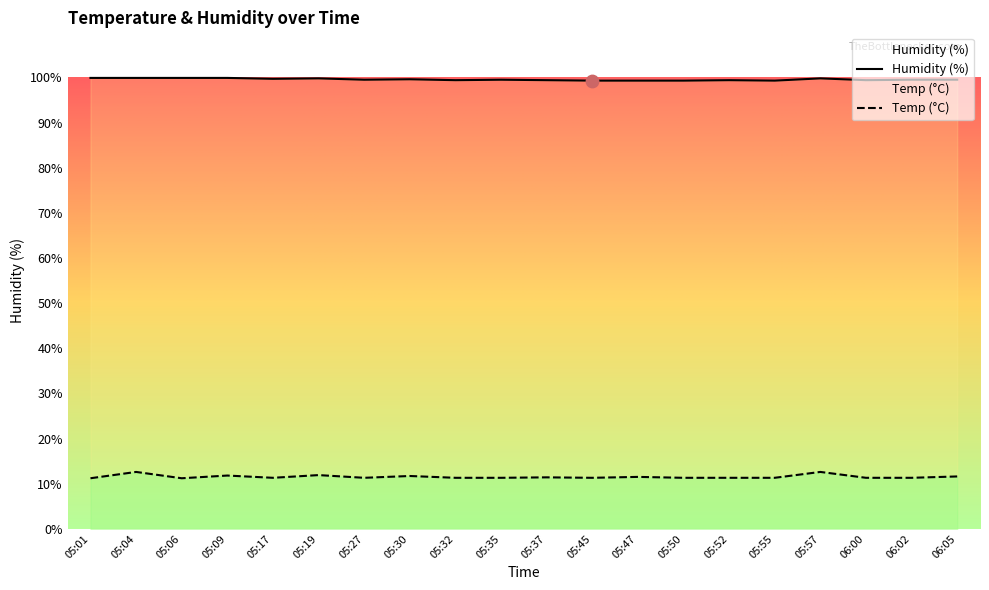

Which series reaches the maximum Y coordinate?

Humidity